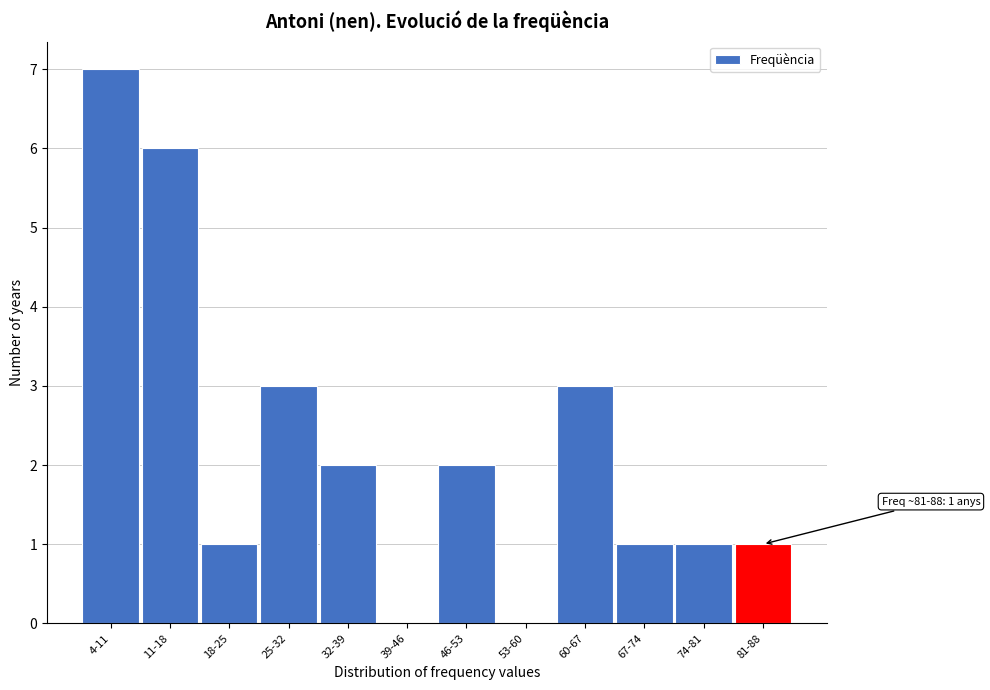

Reading left to right, list all the values displayed in this chart.

4-11=7	11-18=6	18-25=1	25-32=3	32-39=2	39-46=0	46-53=2	53-60=0	60-67=3	67-74=1	74-81=1	81-88=1